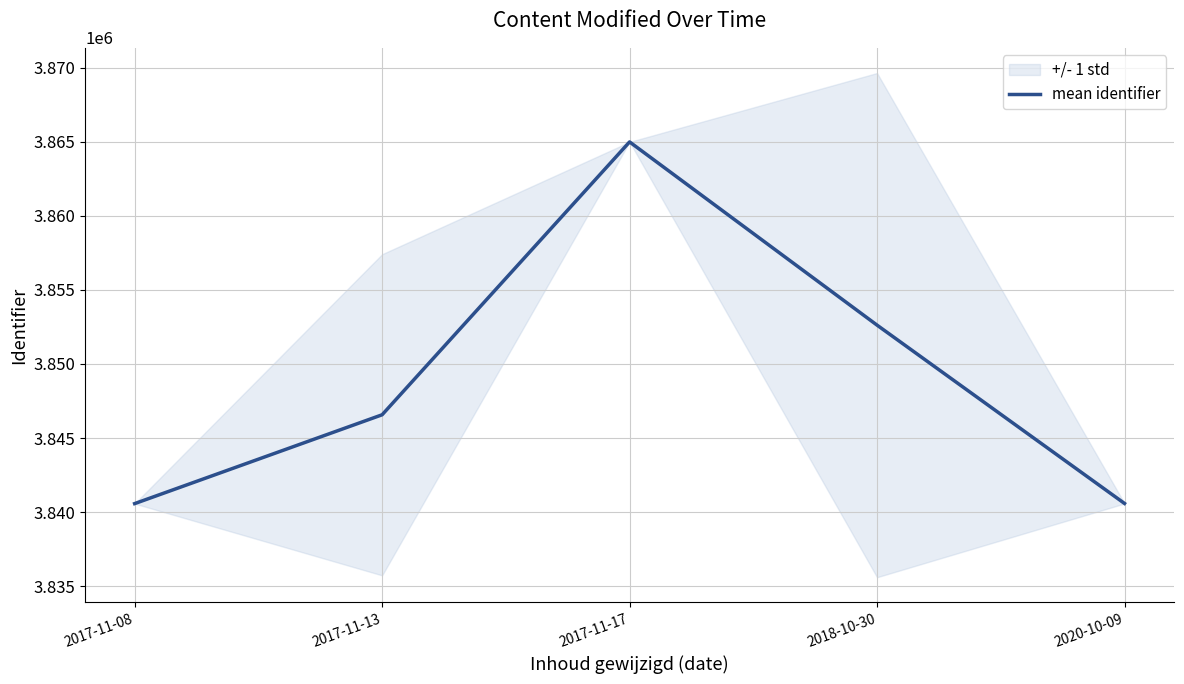

List the labels in order of value, largest first.

2017-11-17, 2018-10-30, 2017-11-13, 2020-10-09, 2017-11-08